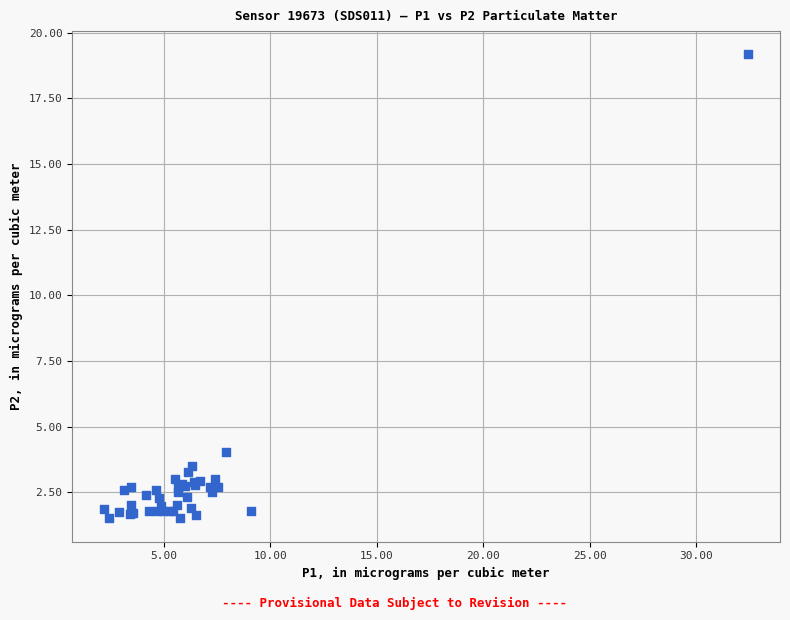

What Y value in the scatter plot is closest to 10?

4.0